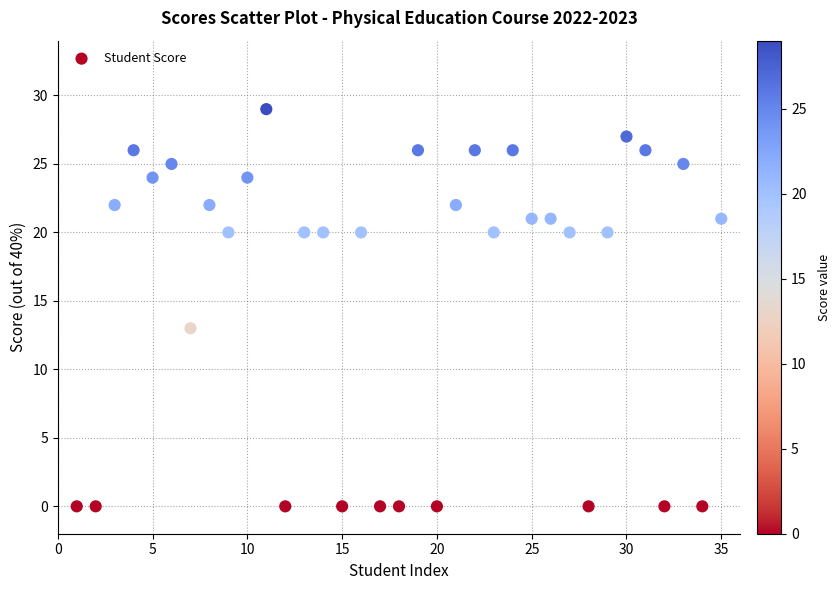

What Y value in the scatter plot is closest to 14?

13